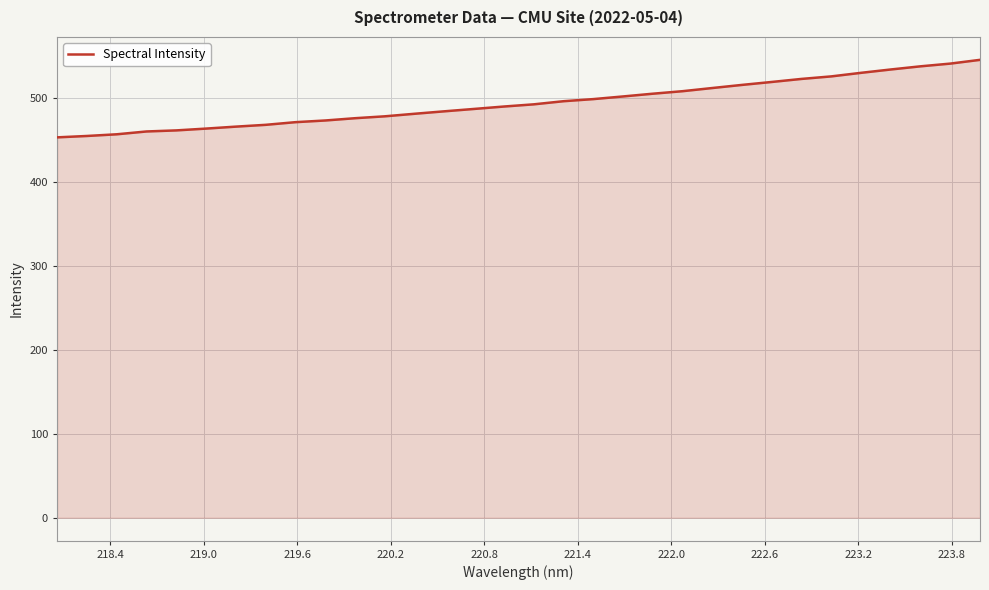

What is the maximum value shown in the chart?

545.0